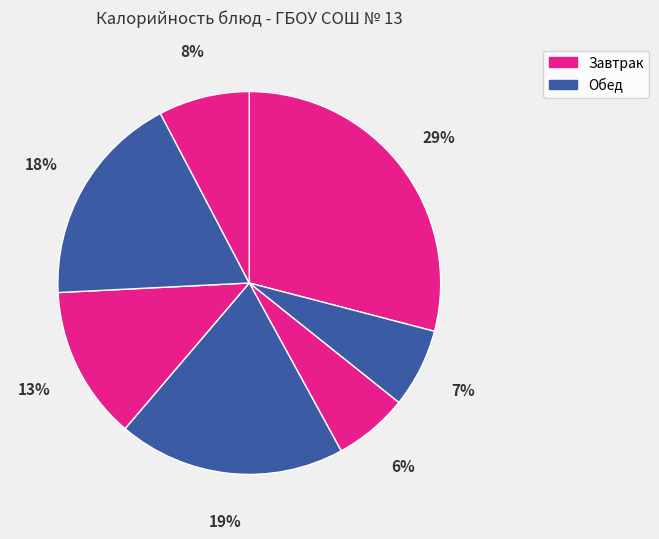

Count the number of slices in the pie.

7